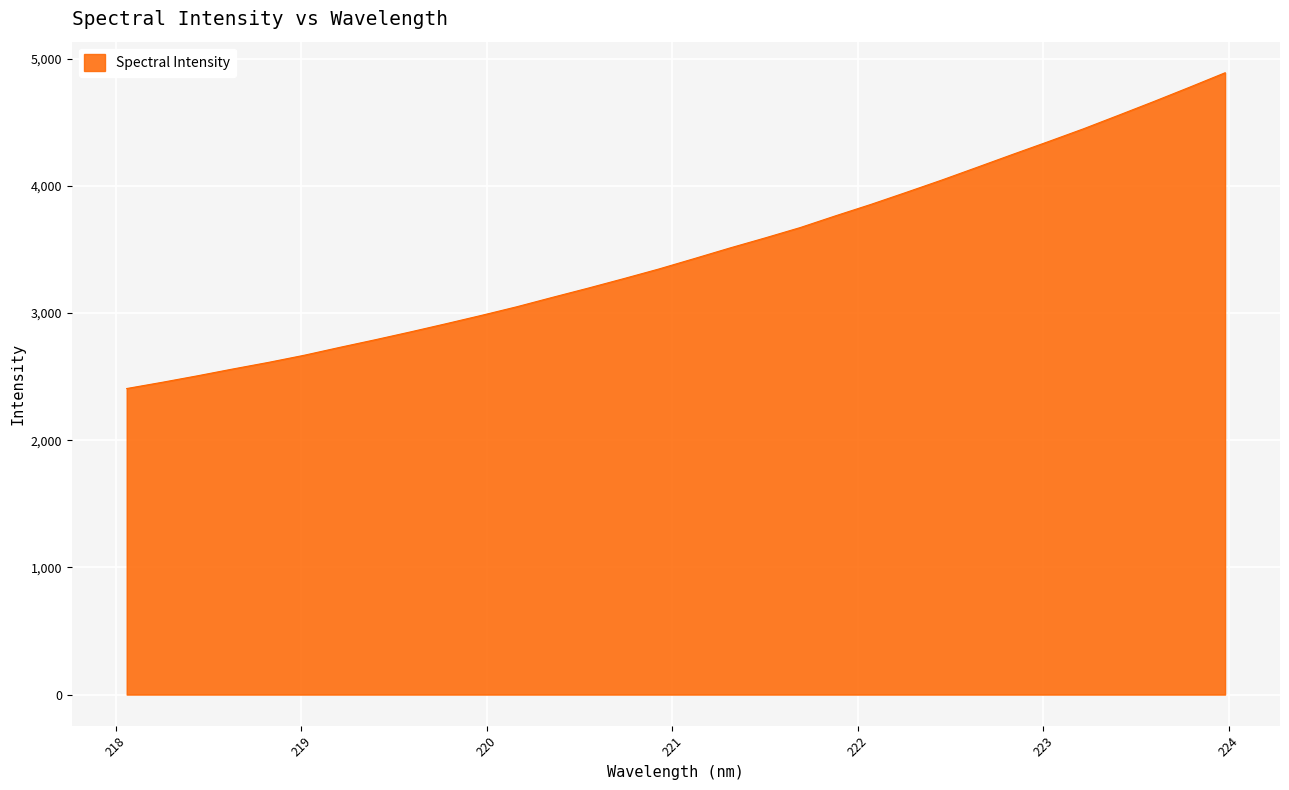

Count the number of categories in the chart.

32